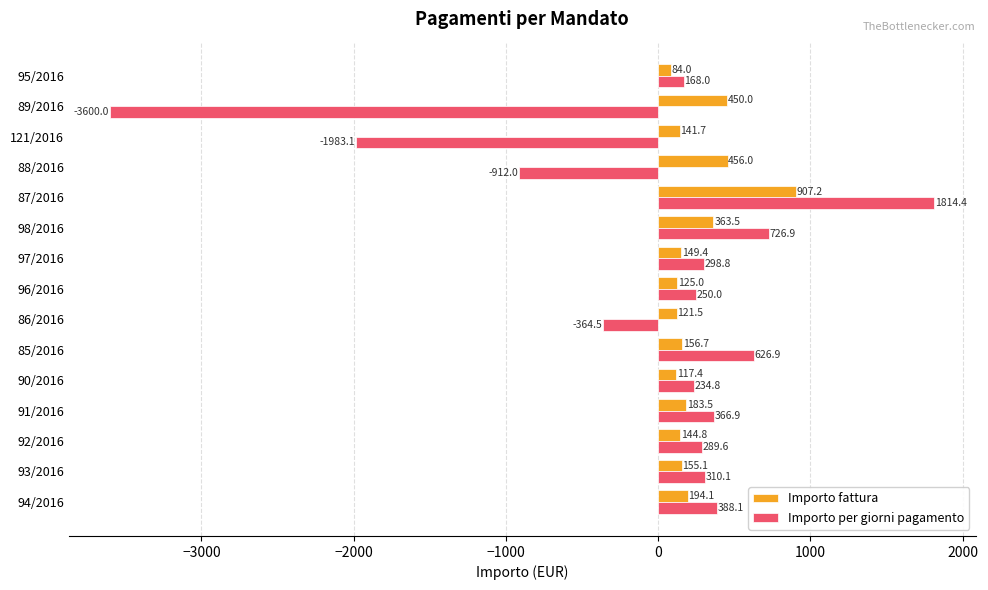

Which series changed the most between 90/2016 and 86/2016?

Importo per giorni pagamento